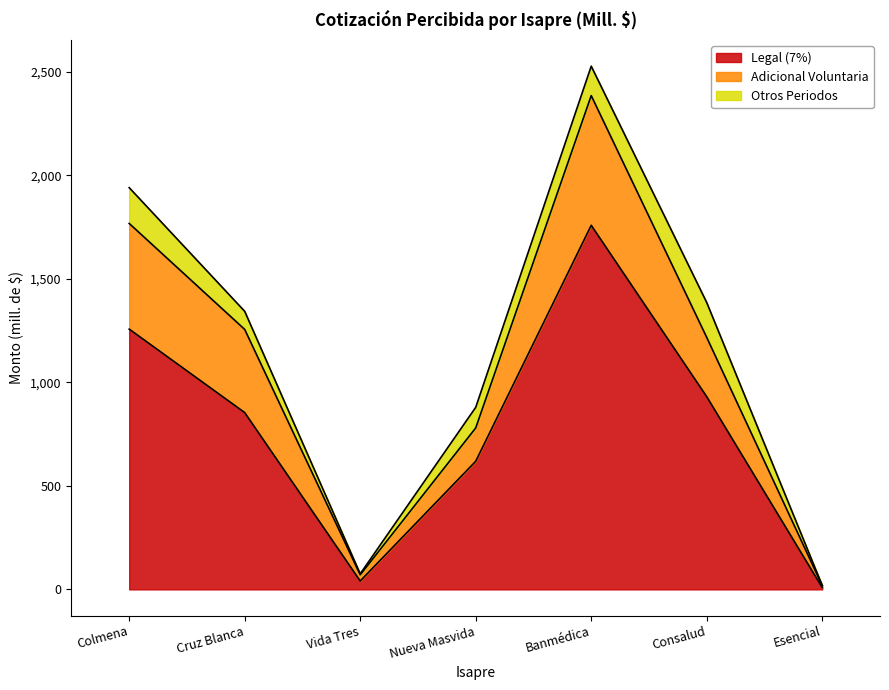

Which has a higher value, Consalud or Nueva Masvida?

Consalud